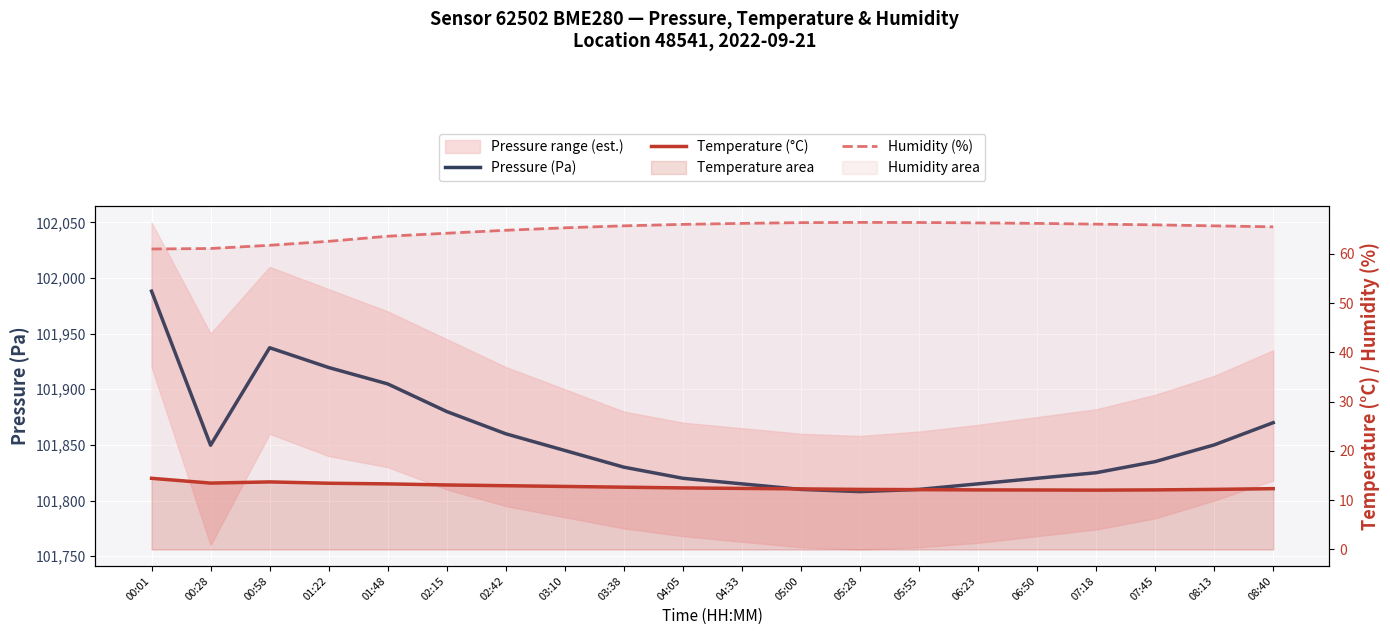

At 00:01, list the series in order from largest to smallest.

Pressure (Pa), Humidity (%), Temperature (°C)